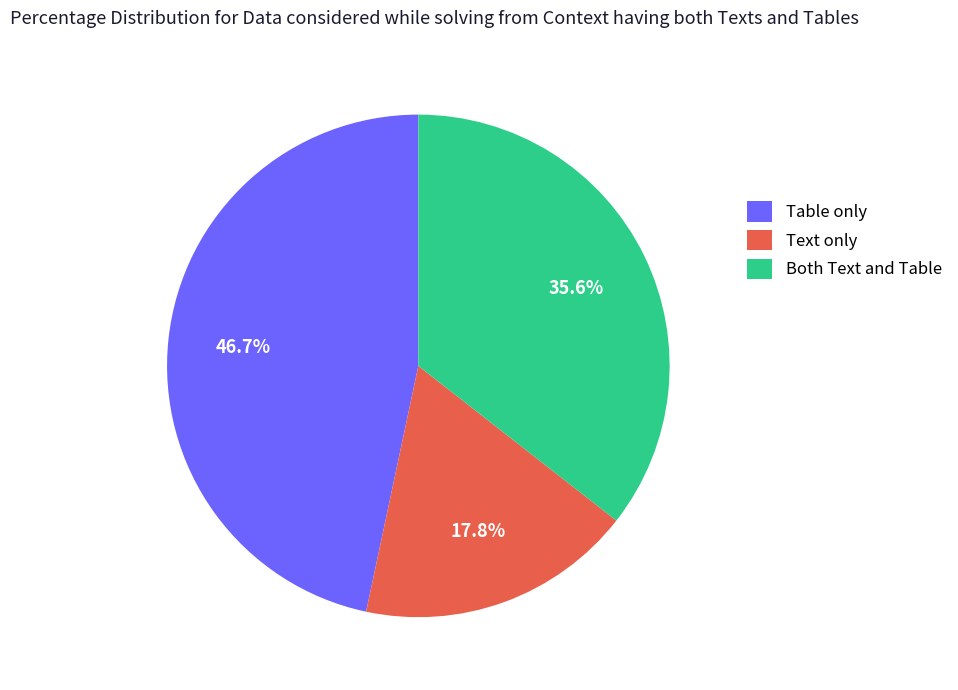

What is the smallest slice in the pie chart?

Text only